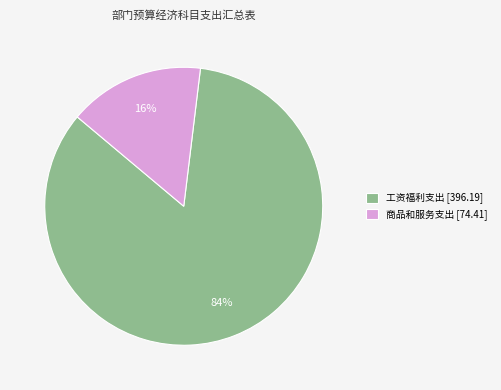

How many segments does this pie chart have?

2